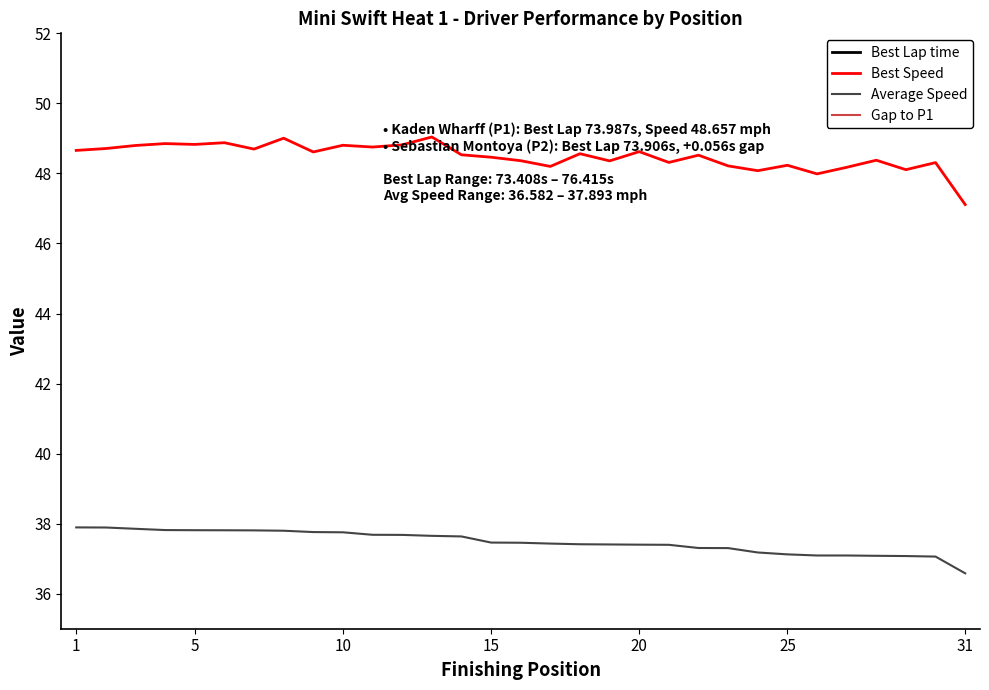

What is the difference between the second highest and second lowest values in the Gap to P1 series?

14.9